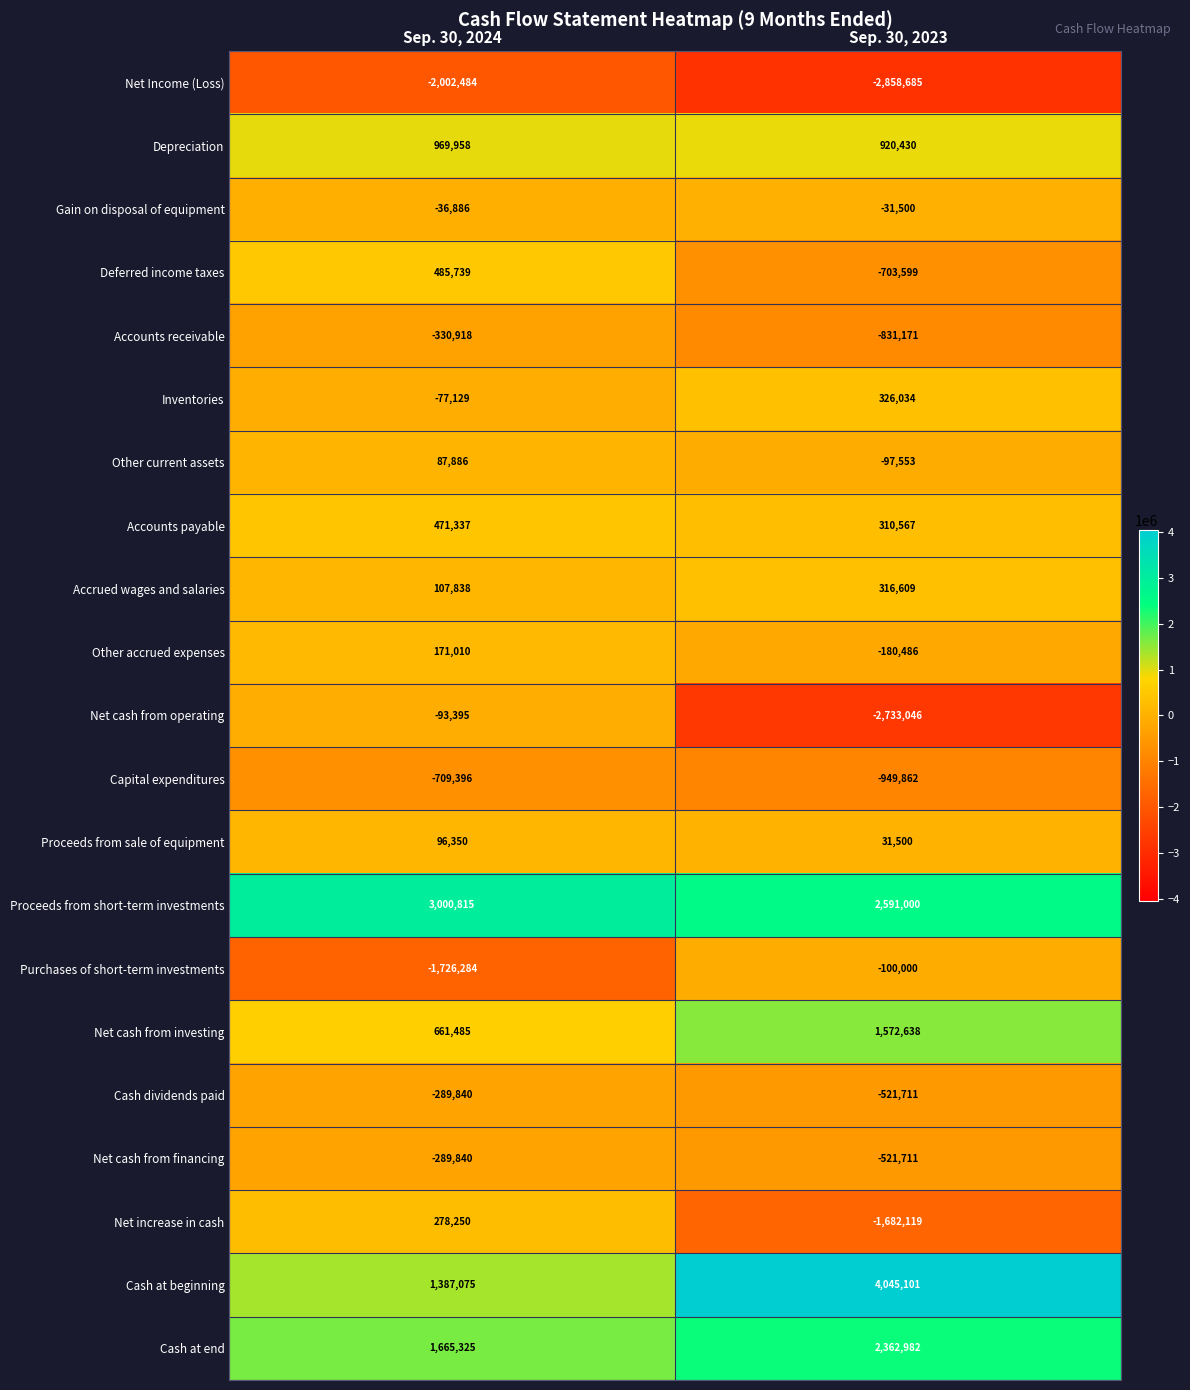

Is it true that Other current assets equals -97553 at Sep. 30, 2023?

True